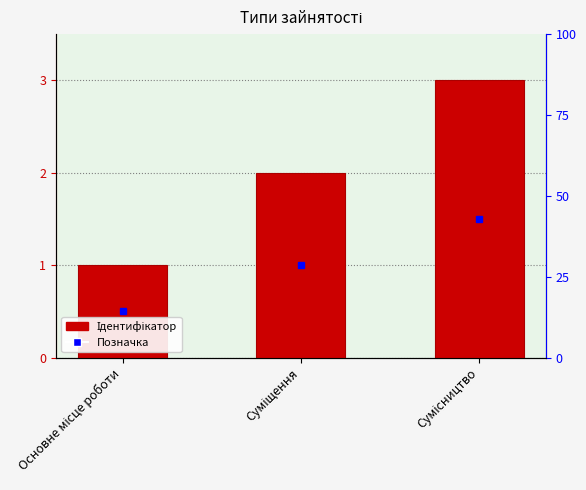

How many categories are shown in the chart?

3